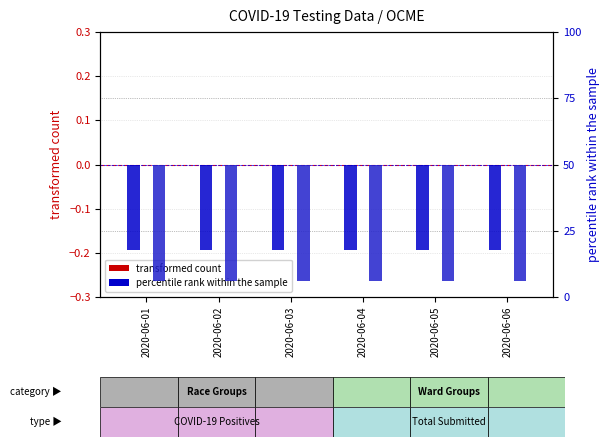

At which category is the sum across all series the highest?

2020-06-01